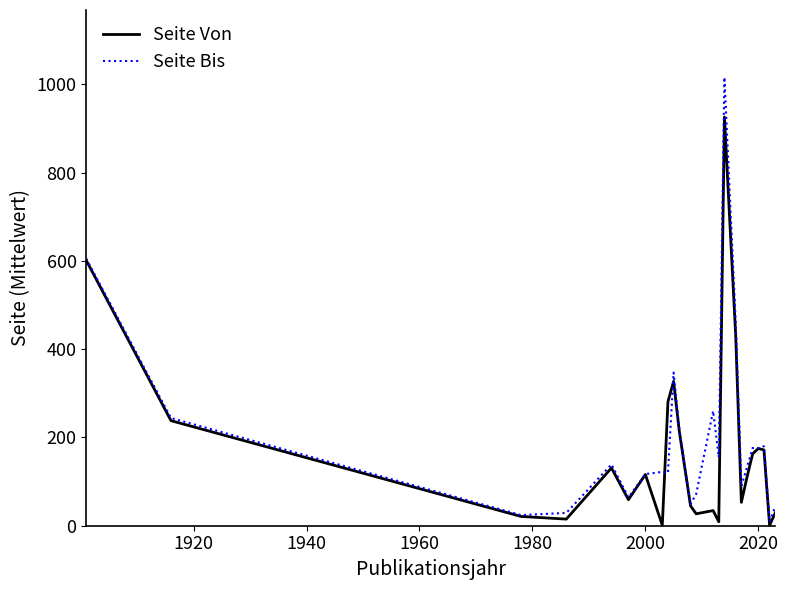

How many interior local peaks does the Publikationsjahr series have?

11